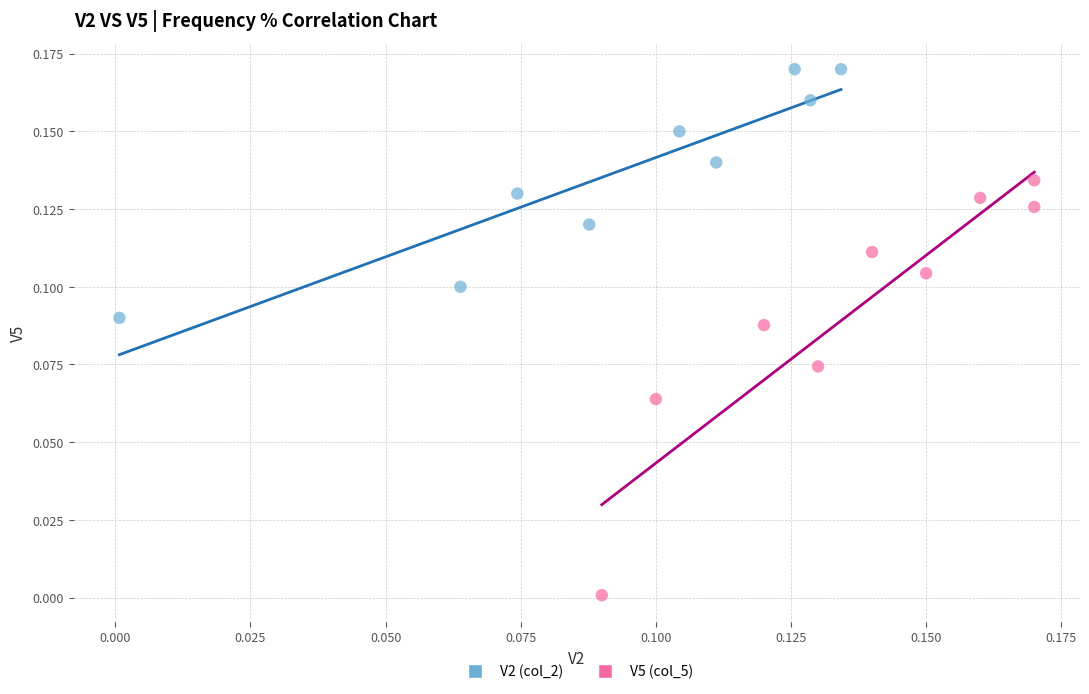

Which series contains the lowest Y value?

V5 (col_5)